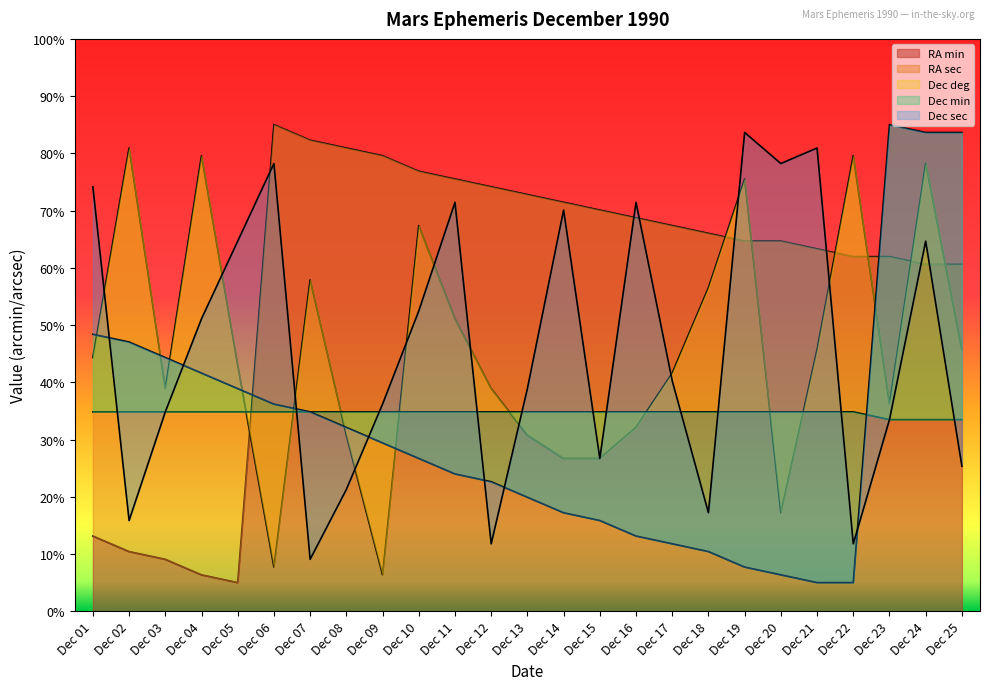

What is the sum of the RA sec values at Dec 19 and Dec 06?

83.2